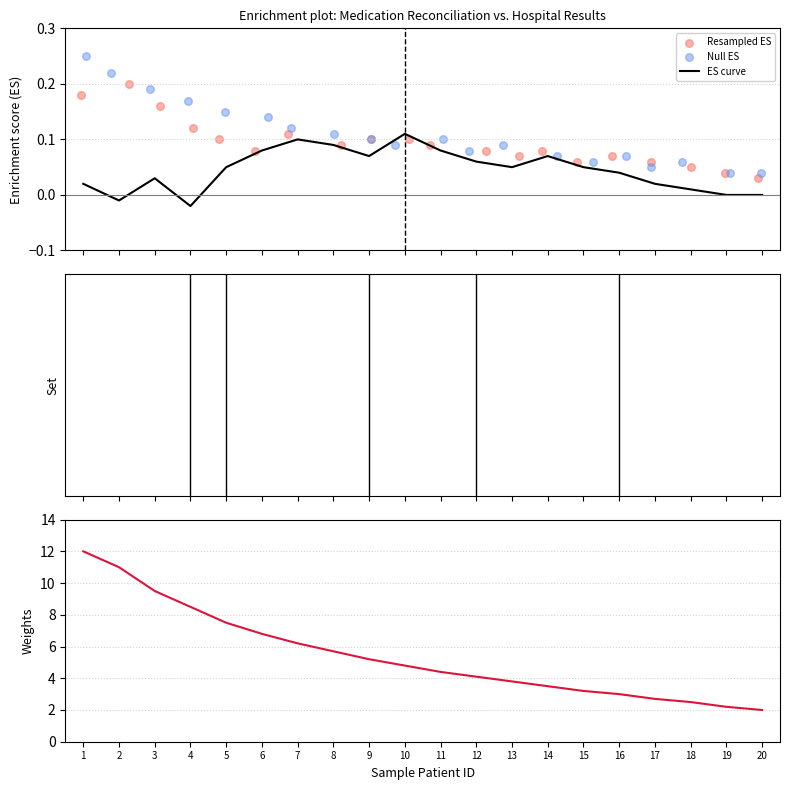

Which series contains the highest Y value?

Weights